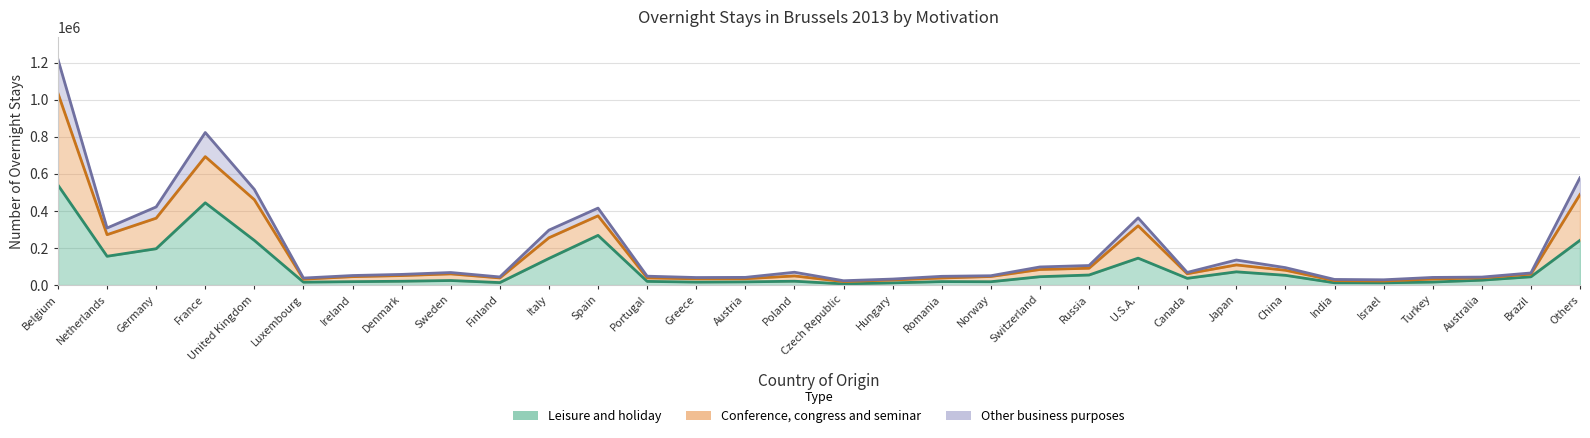

The Conference, congress and seminar series shows 505019 at Netherlands. True or false?

False